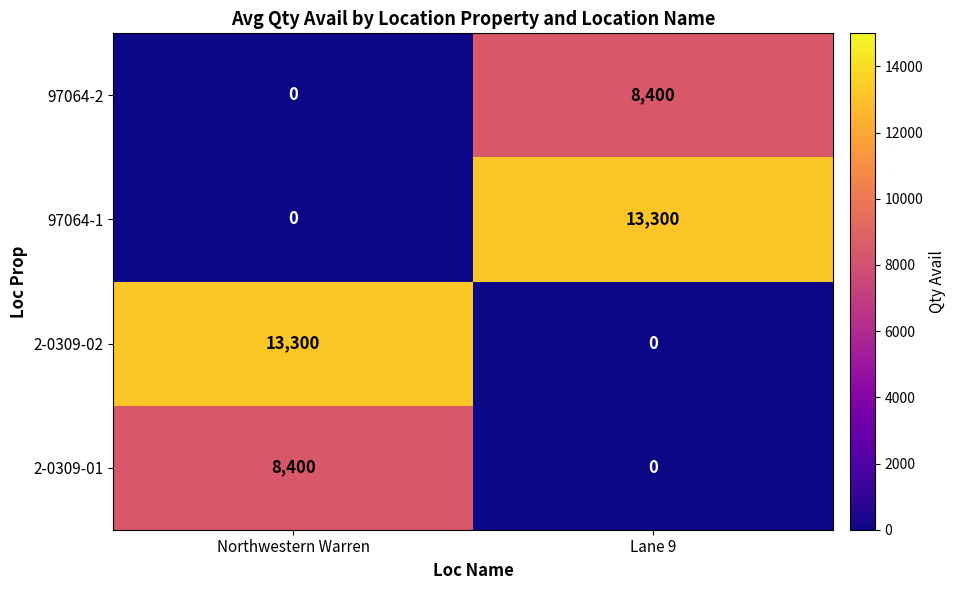

What is the total value across all series at Lane 9?

21700